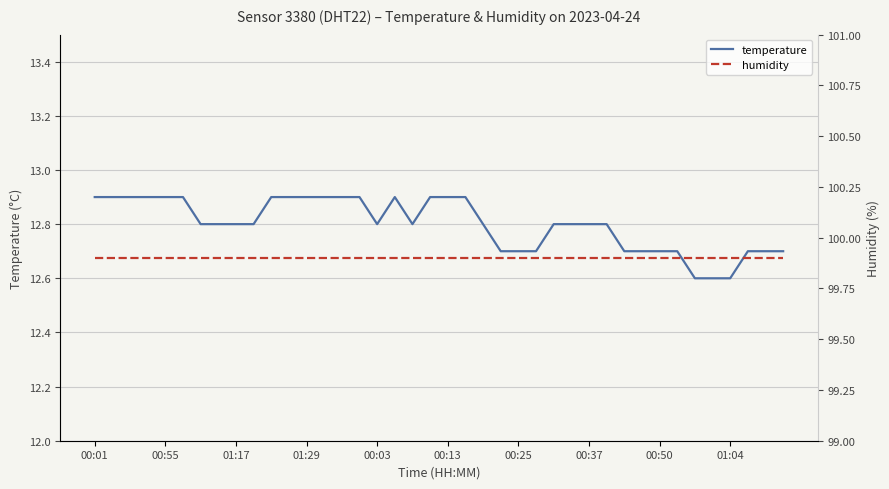

Reading left to right, extract all data points from this chart.

temperature: 12.9	12.9	12.9	12.9	12.9	12.9	12.8	12.8	12.8	12.8	12.9	12.9	12.9	12.9	12.9	12.9	12.8	12.9	12.8	12.9	12.9	12.9	12.8	12.7	12.7	12.7	12.8	12.8	12.8	12.8	12.7	12.7	12.7	12.7	12.6	12.6	12.6	12.7	12.7	12.7
humidity: 99.9	99.9	99.9	99.9	99.9	99.9	99.9	99.9	99.9	99.9	99.9	99.9	99.9	99.9	99.9	99.9	99.9	99.9	99.9	99.9	99.9	99.9	99.9	99.9	99.9	99.9	99.9	99.9	99.9	99.9	99.9	99.9	99.9	99.9	99.9	99.9	99.9	99.9	99.9	99.9